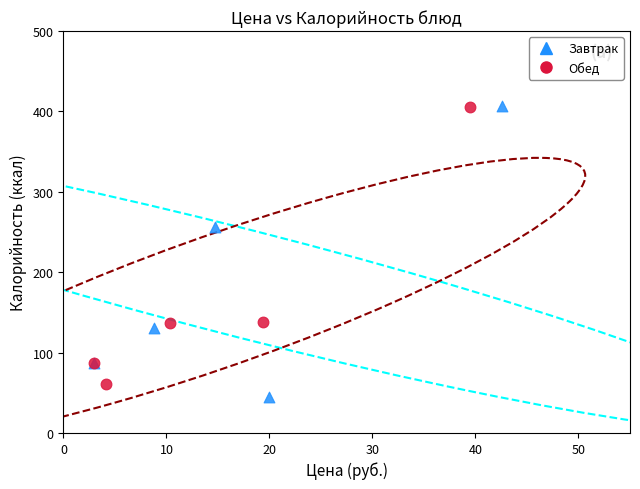

What are all the series names shown in the legend?

Завтрак, Обед